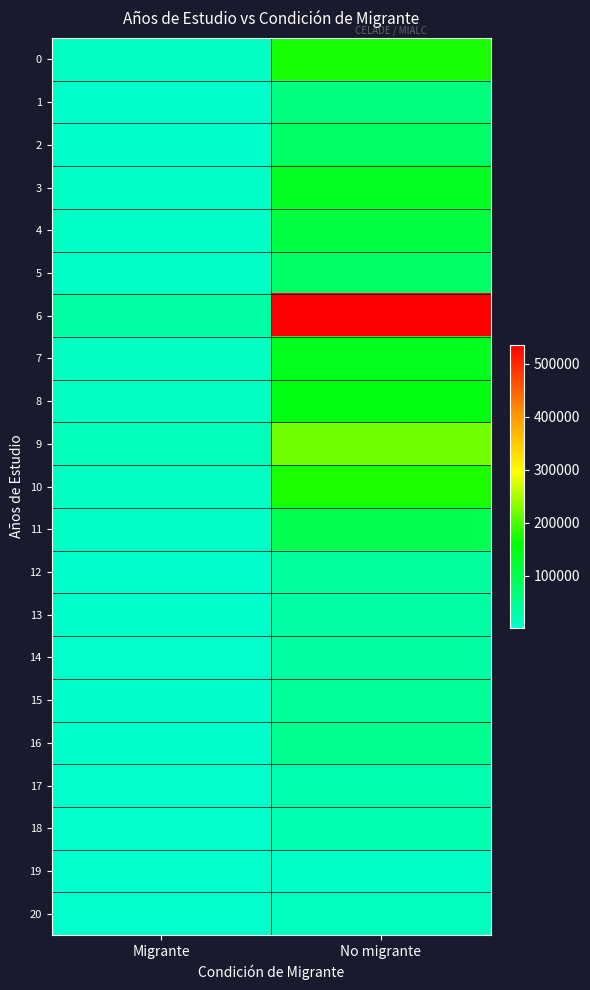

Reading left to right, transcribe all the data shown in this chart.

0: Migrante=10029	No migrante=173618
1: Migrante=3740	No migrante=63834
2: Migrante=4325	No migrante=80234
3: Migrante=7043	No migrante=135552
4: Migrante=5707	No migrante=112031
5: Migrante=4928	No migrante=83802
6: Migrante=33877	No migrante=535896
7: Migrante=9955	No migrante=138287
8: Migrante=10273	No migrante=149794
9: Migrante=15746	No migrante=220811
10: Migrante=10753	No migrante=175058
11: Migrante=6980	No migrante=97049
12: Migrante=4376	No migrante=37214
13: Migrante=3896	No migrante=33509
14: Migrante=3537	No migrante=35741
15: Migrante=3789	No migrante=40817
16: Migrante=3624	No migrante=48033
17: Migrante=2056	No migrante=25614
18: Migrante=1845	No migrante=23079
19: Migrante=418	No migrante=5584
20: Migrante=925	No migrante=11723